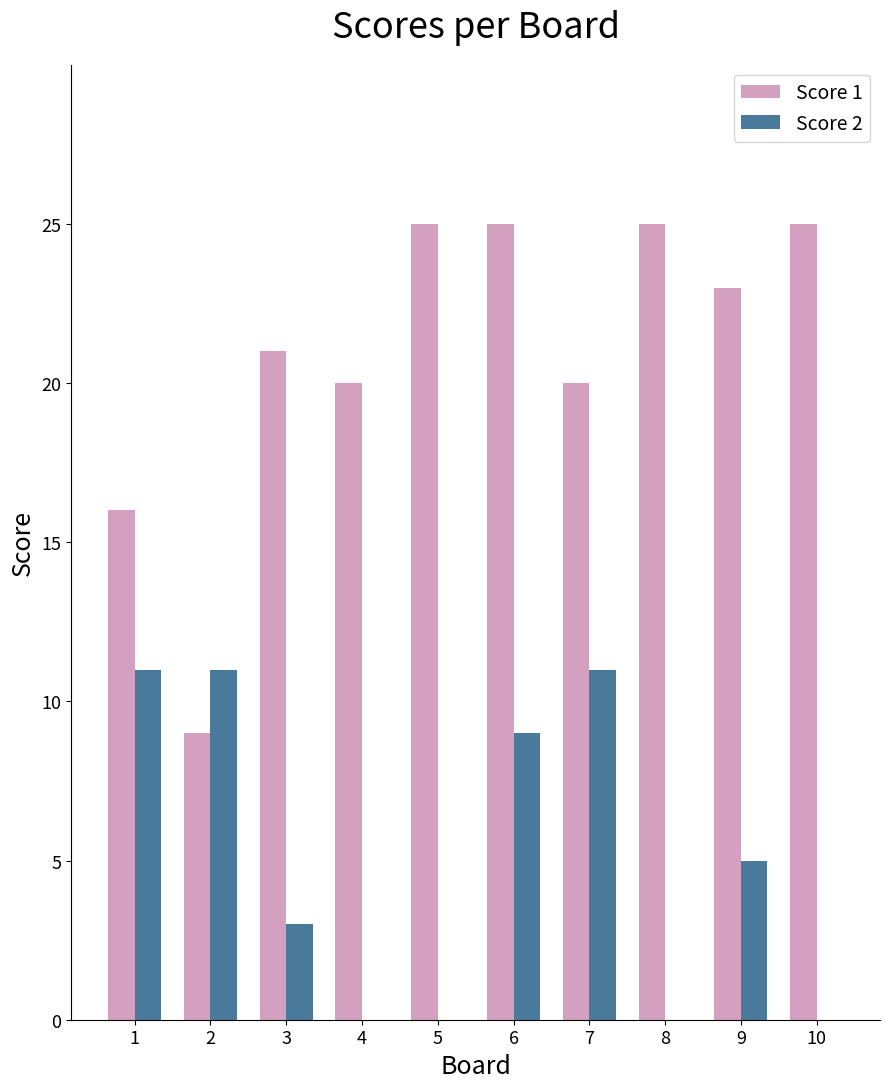

What is the maximum value for Score 2?

11